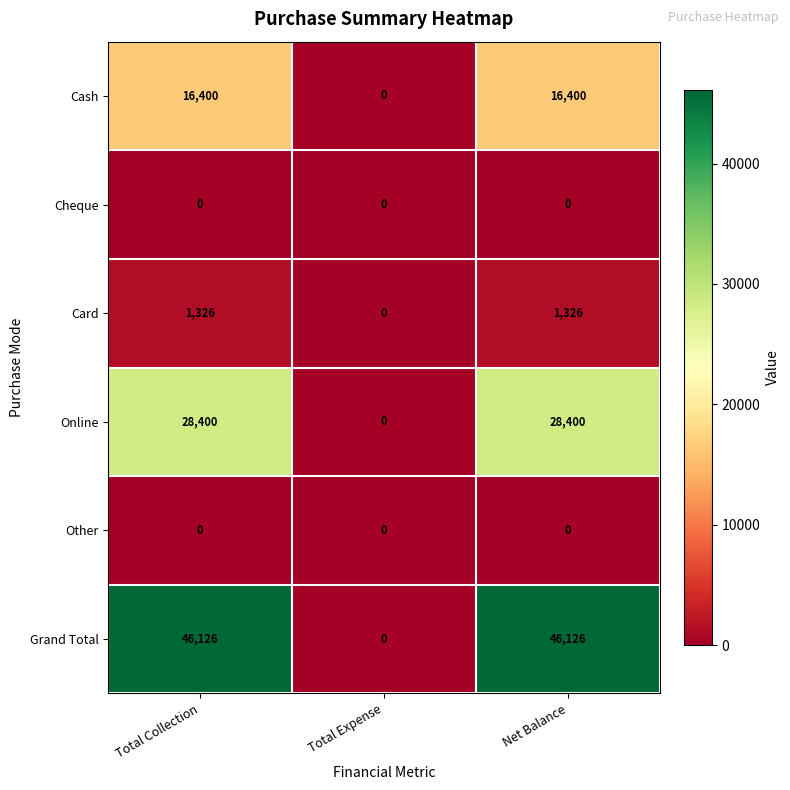

Reading left to right, list all the values displayed in this chart.

Cash: Total Collection=16400	Total Expense=0	Net Balance=16400
Cheque: Total Collection=0	Total Expense=0	Net Balance=0
Card: Total Collection=1326	Total Expense=0	Net Balance=1326
Online: Total Collection=28400	Total Expense=0	Net Balance=28400
Other: Total Collection=0	Total Expense=0	Net Balance=0
Grand Total: Total Collection=46126	Total Expense=0	Net Balance=46126